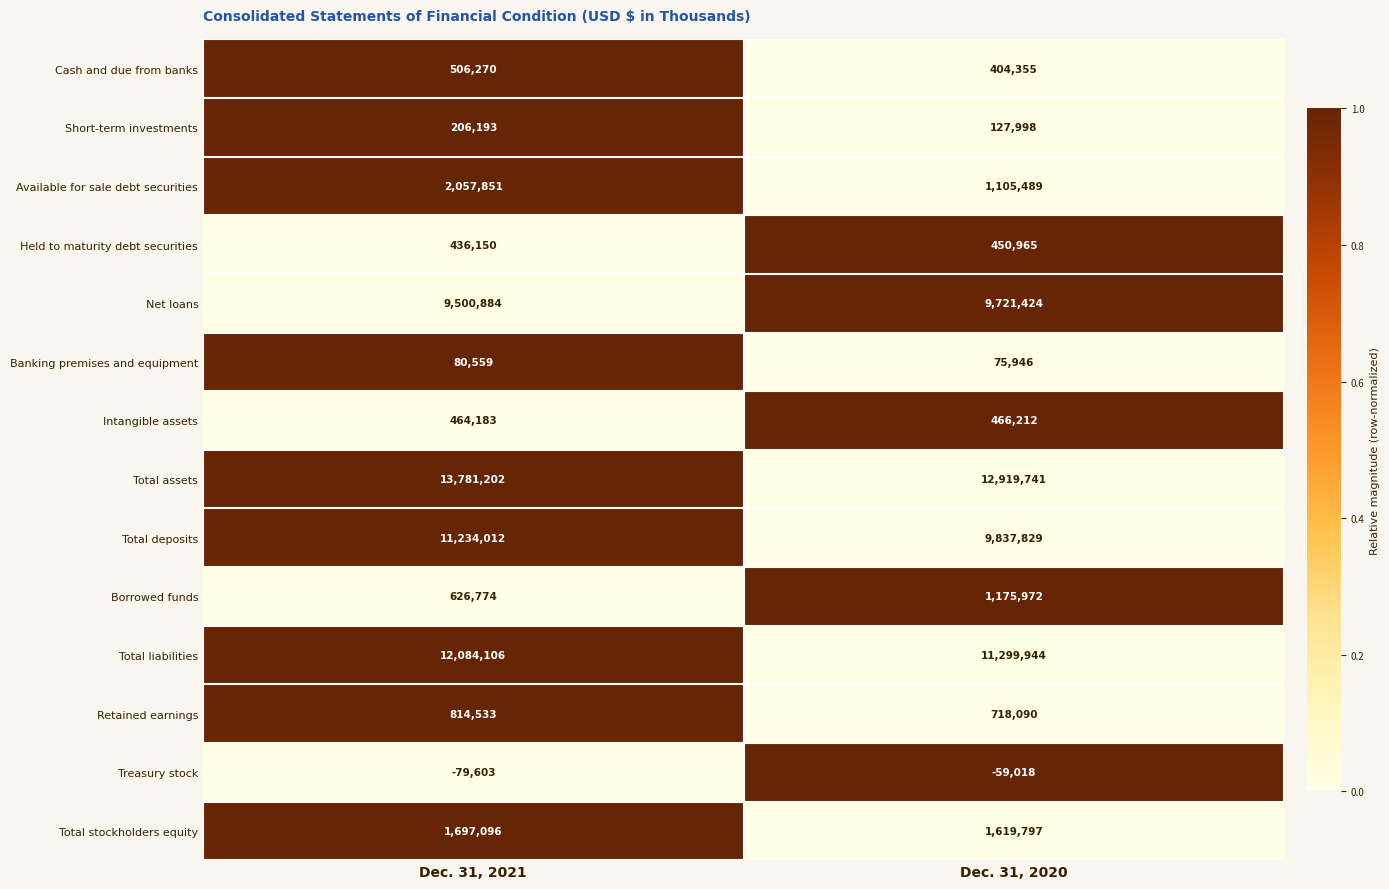

Rank the series at Dec. 31, 2021 from lowest to highest value.

Treasury stock, Banking premises and equipment, Short-term investments, Held to maturity debt securities, Intangible assets, Cash and due from banks, Borrowed funds, Retained earnings, Total stockholders equity, Available for sale debt securities, Net loans, Total deposits, Total liabilities, Total assets